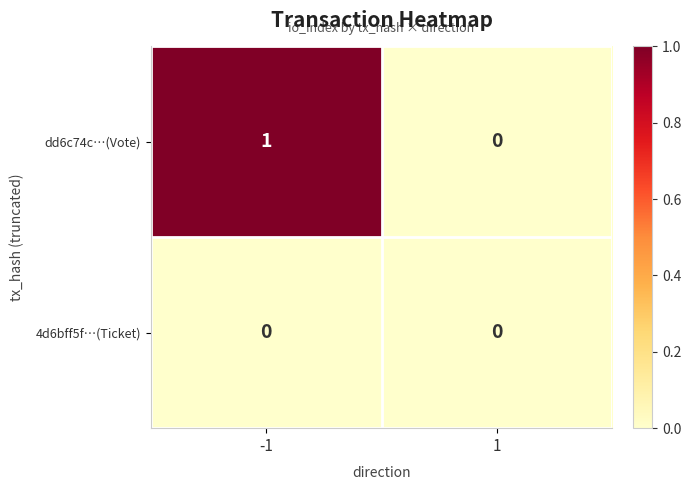

Is it true that dd6c74c…(Vote) equals 0 at 1?

True